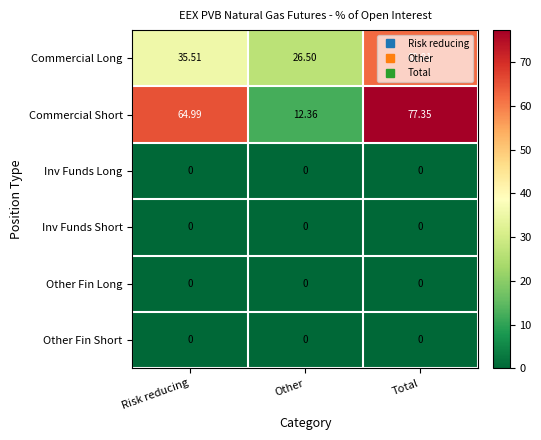

Which label corresponds to the largest value in the chart?

Total